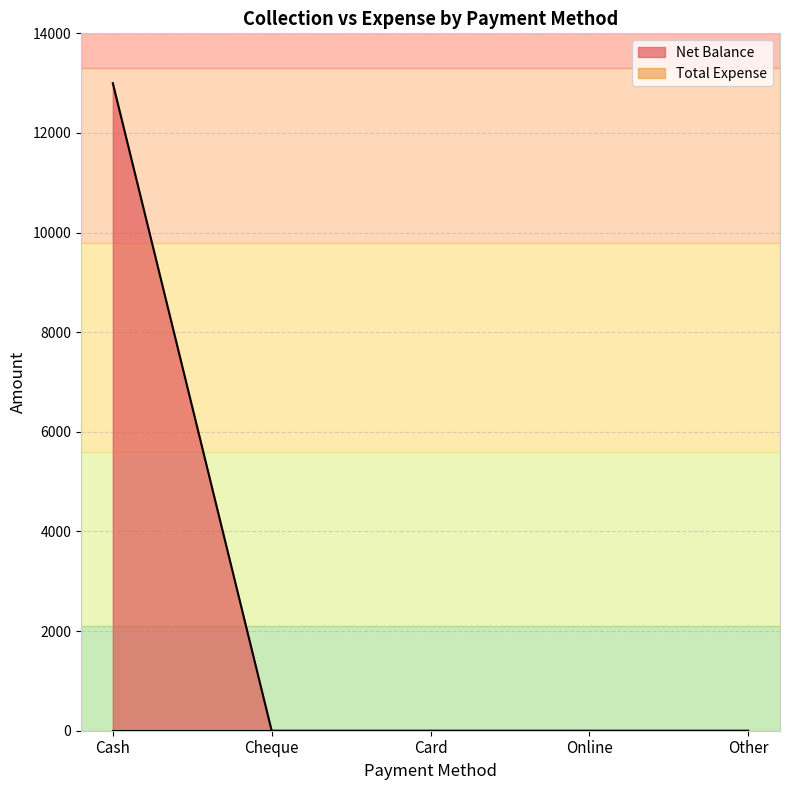

How many positive values are there?

1